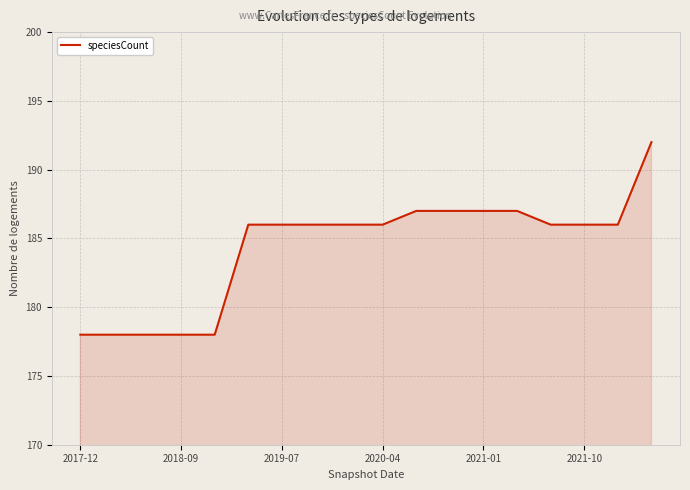

What is the difference between the maximum and minimum values?

14